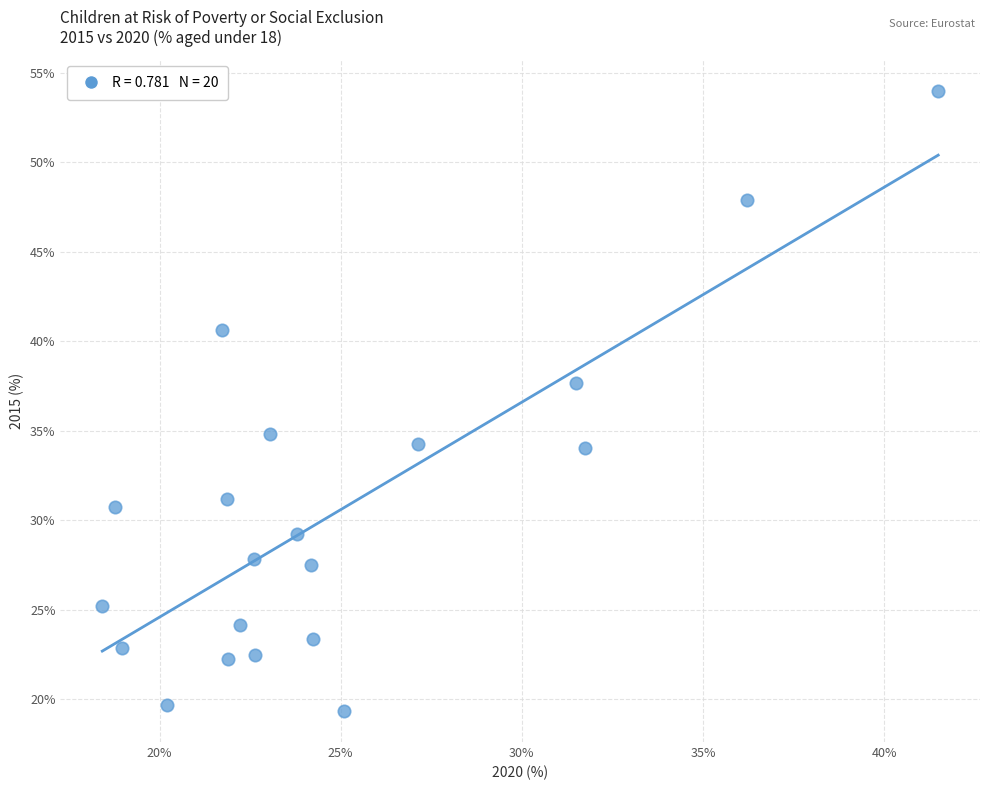

What is the range of X values (max minus min)?

23.1